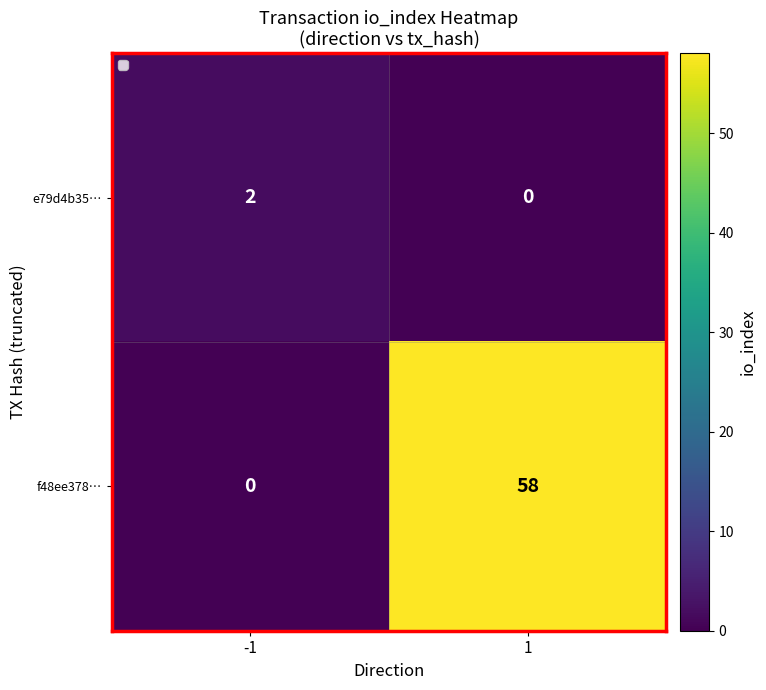

What is the highest value of the f48ee378… series?

58